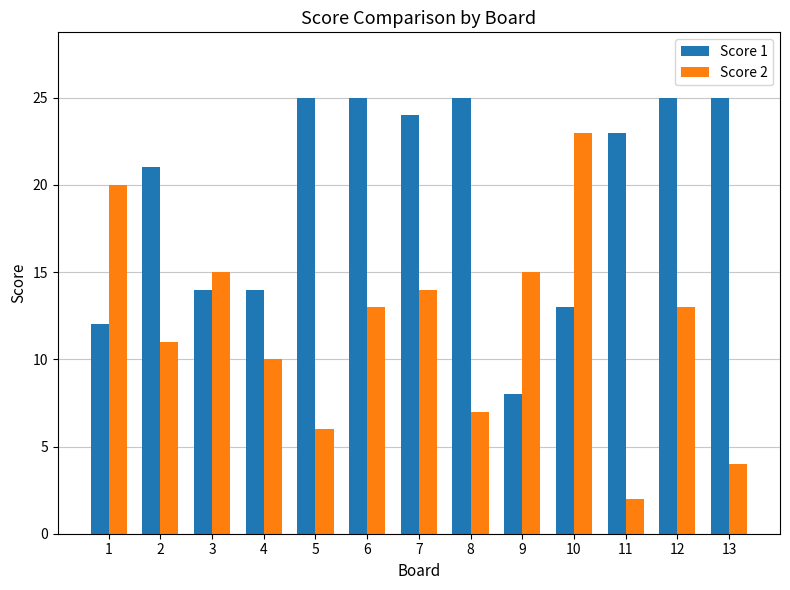

What are all the series names shown in the legend?

Score 1, Score 2